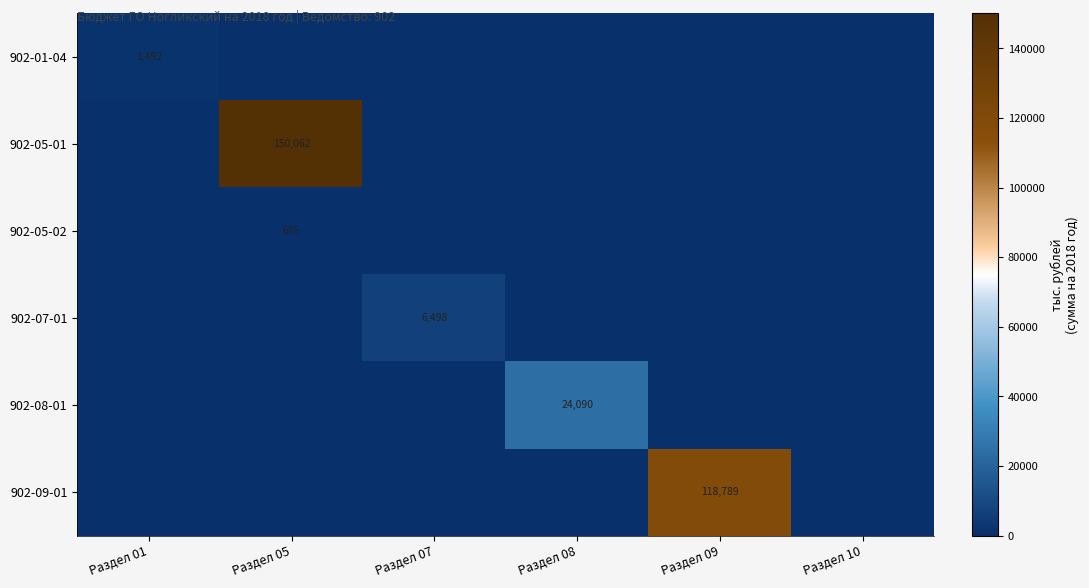

Is it true that 902-08-01 equals 9235 at Раздел 08?

False